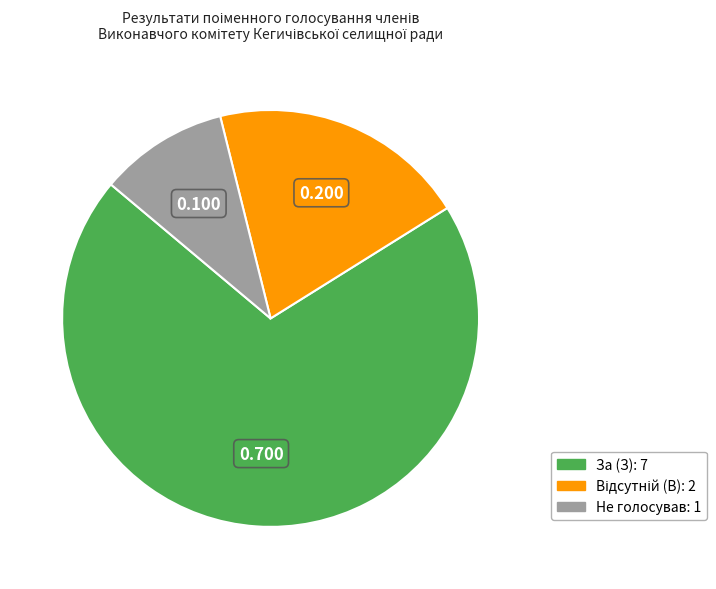

What is the majority slice?

За (З)